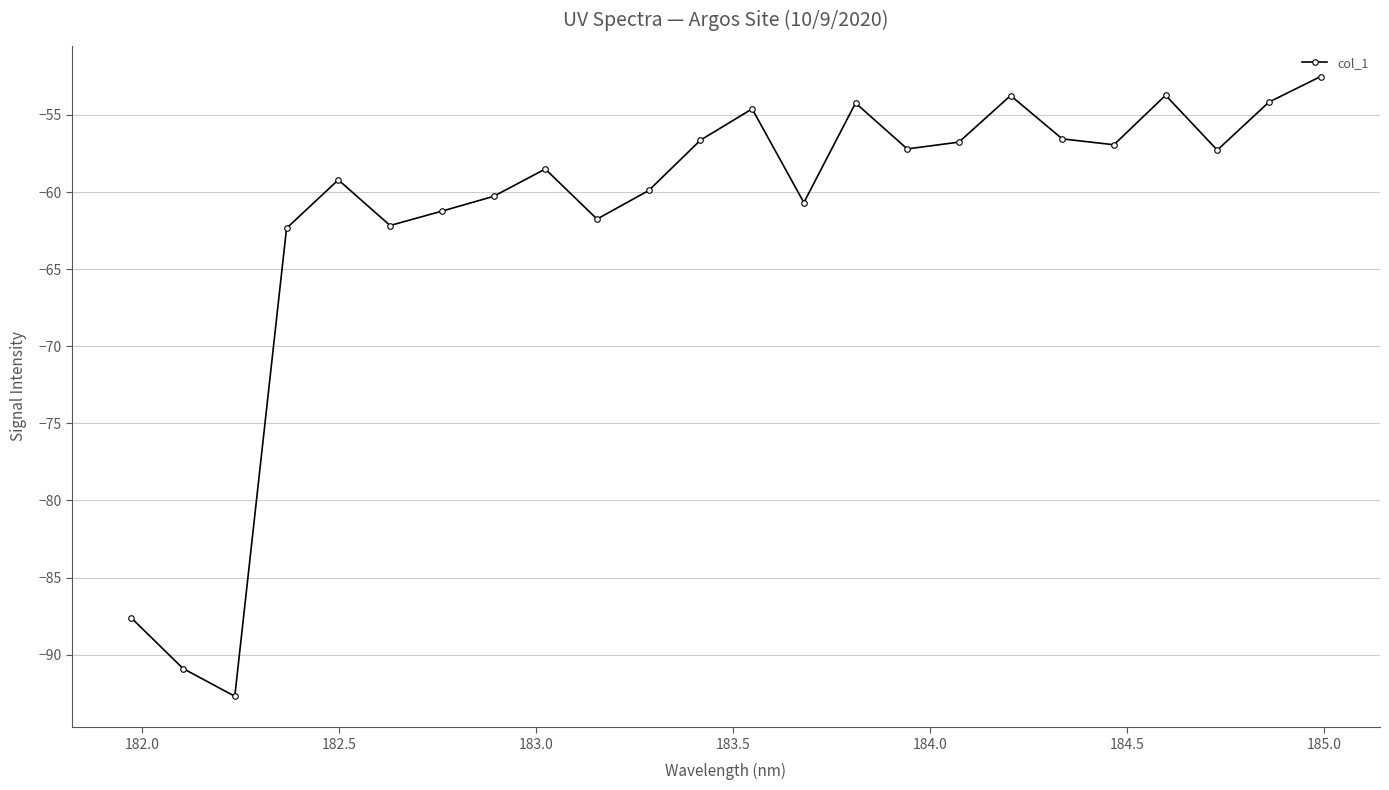

How many interior local peaks (higher than both neighbors) does the data have?

6